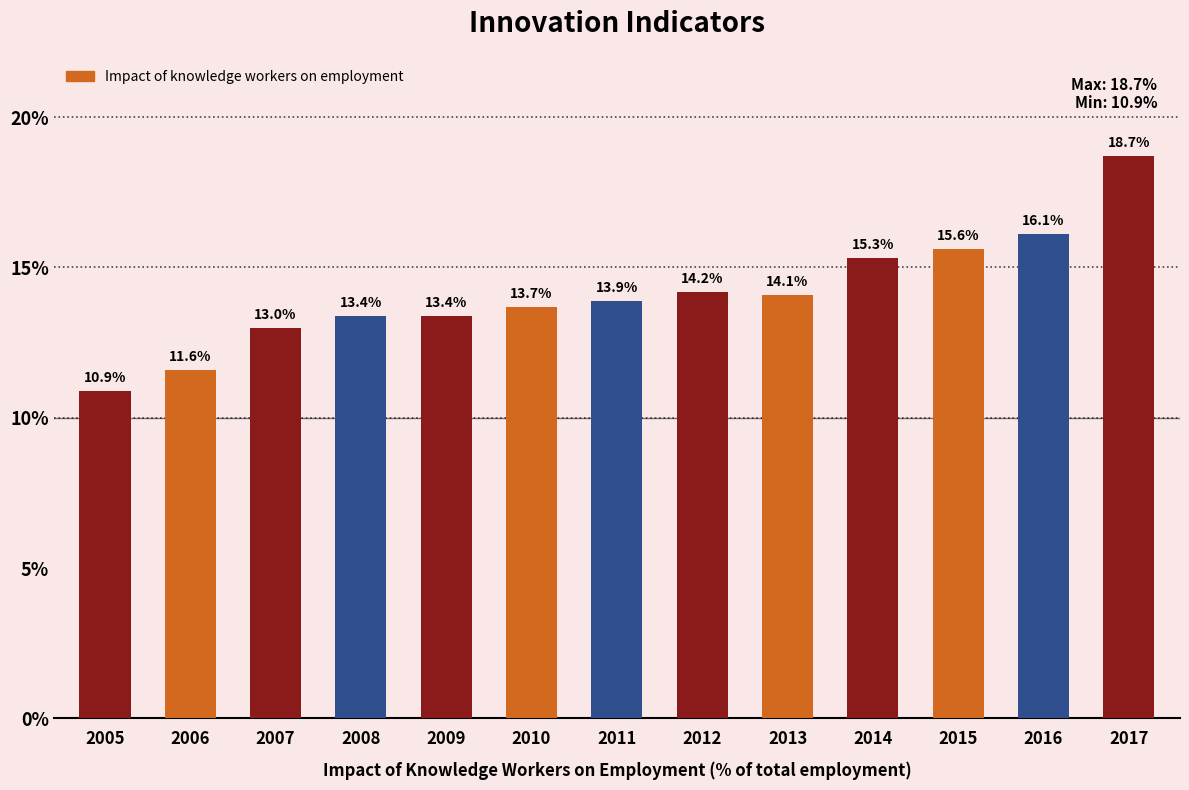

The chart shows a value of 4.2 at 2014. True or false?

False